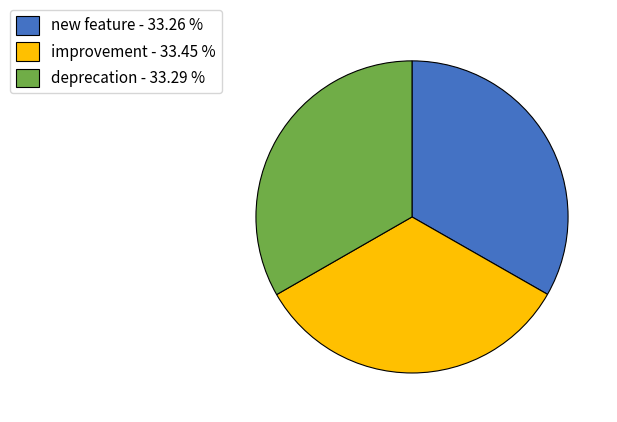

Is it true that deprecation is 33% of the pie?

True